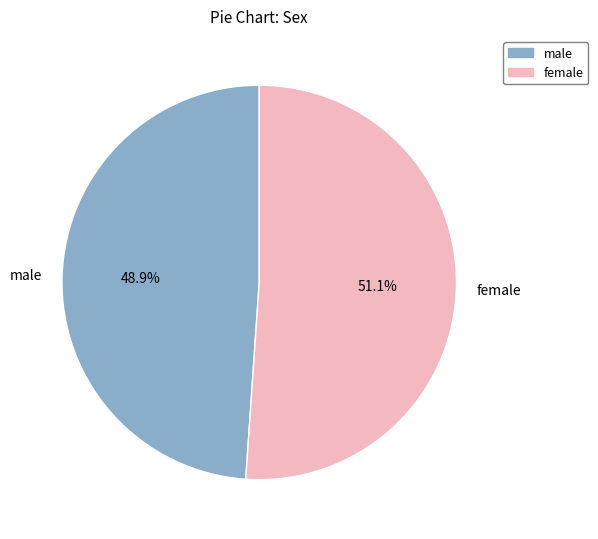

To the nearest percent, what is the difference between the largest and smallest slice percentages?

2%